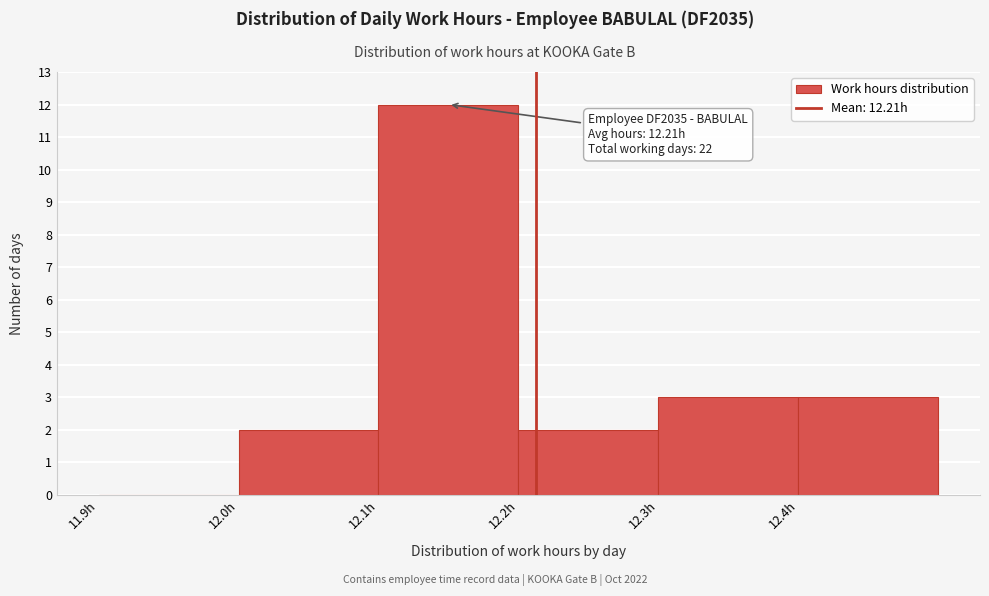

Which range on the x-axis has the tallest bar?

12.1 to 12.2